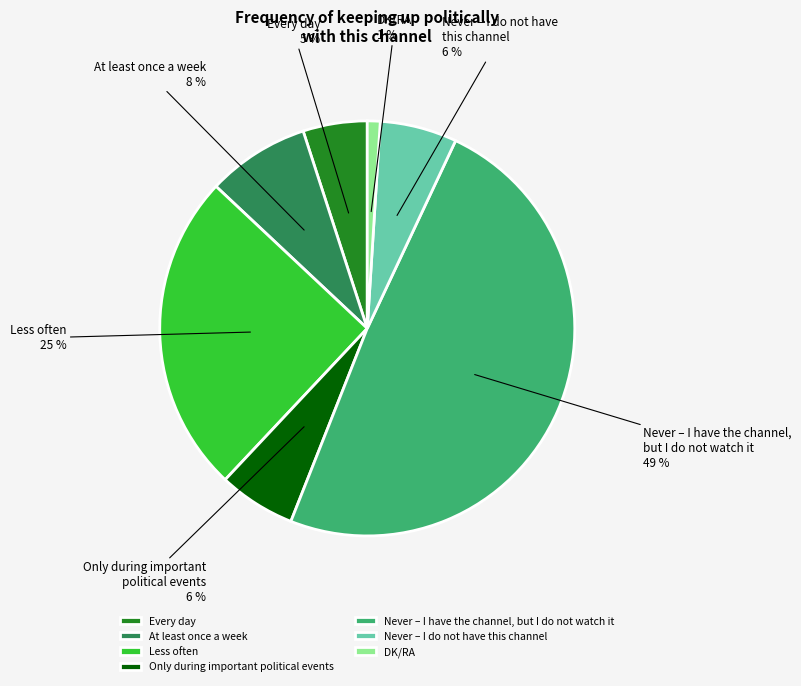

Is there a majority slice in this chart?

No